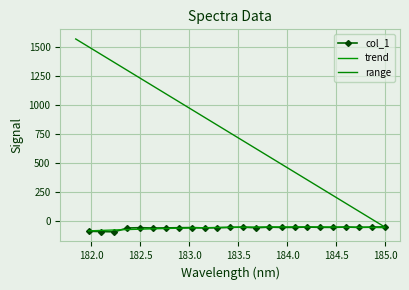

The chart shows a value of -61.8 at 182.3673257152. True or false?

True